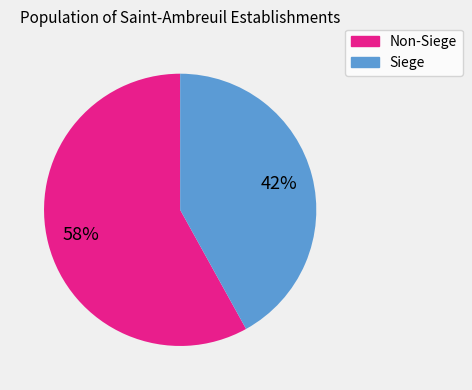

Is there any slice that represents more than half of the pie?

Yes